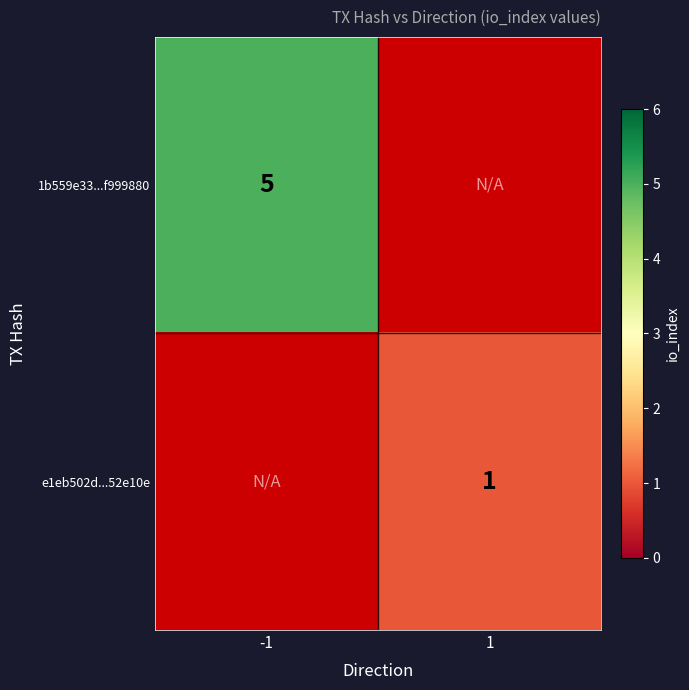

Is the value of 1b559e33...f999880 at -1 greater than the value of e1eb502d...52e10e at 1?

Yes